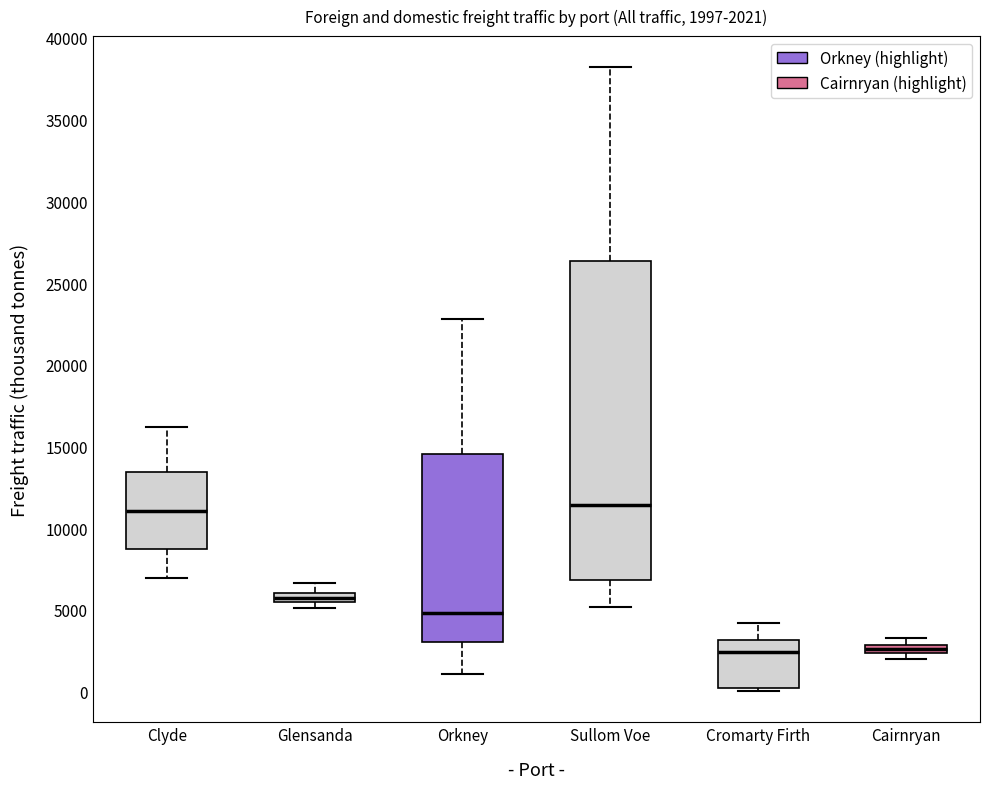

Which box is the tallest, from its lower edge to its upper edge?

Sullom Voe